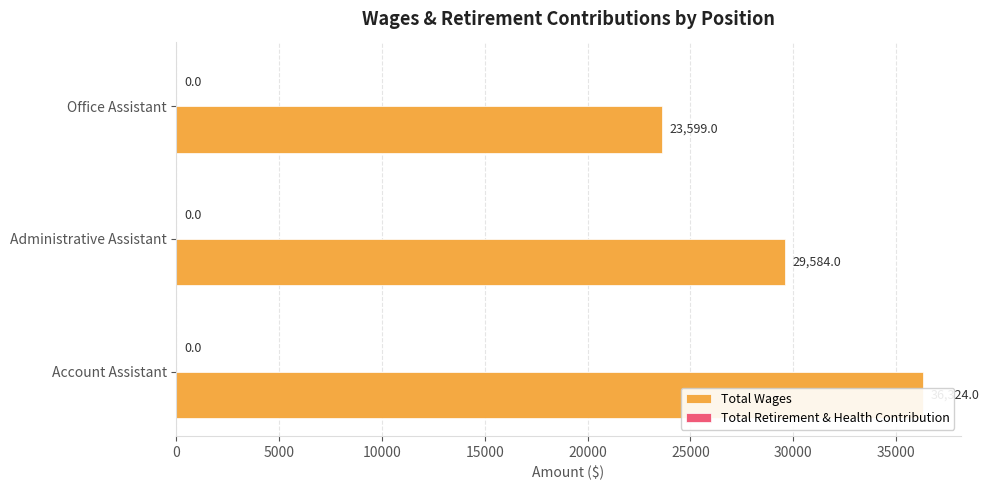

What are all the series names shown in the legend?

Total Wages, Total Retirement & Health Contribution